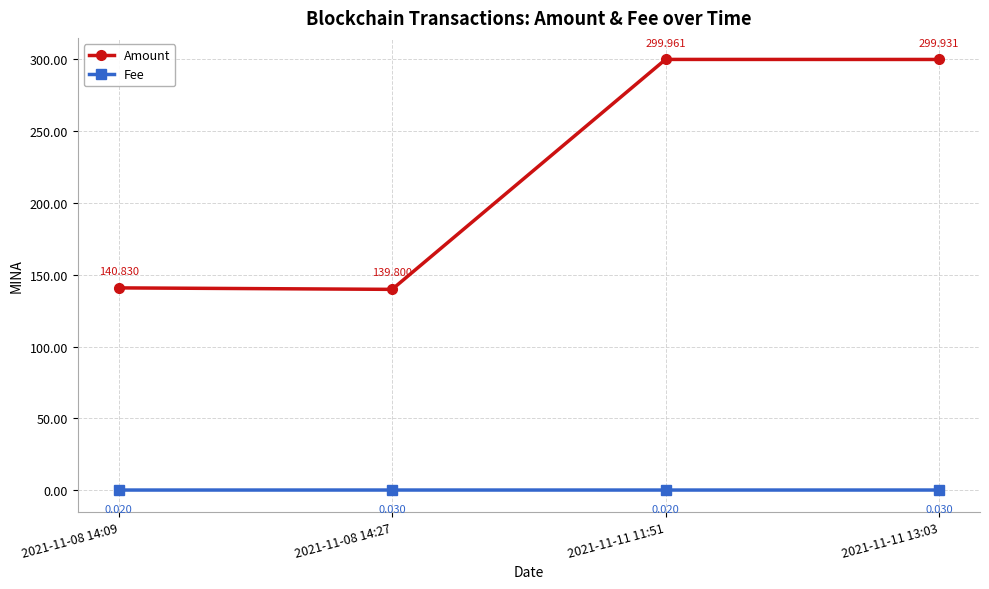

What is the total value across all series at 2021-11-08 14:27?

139.8